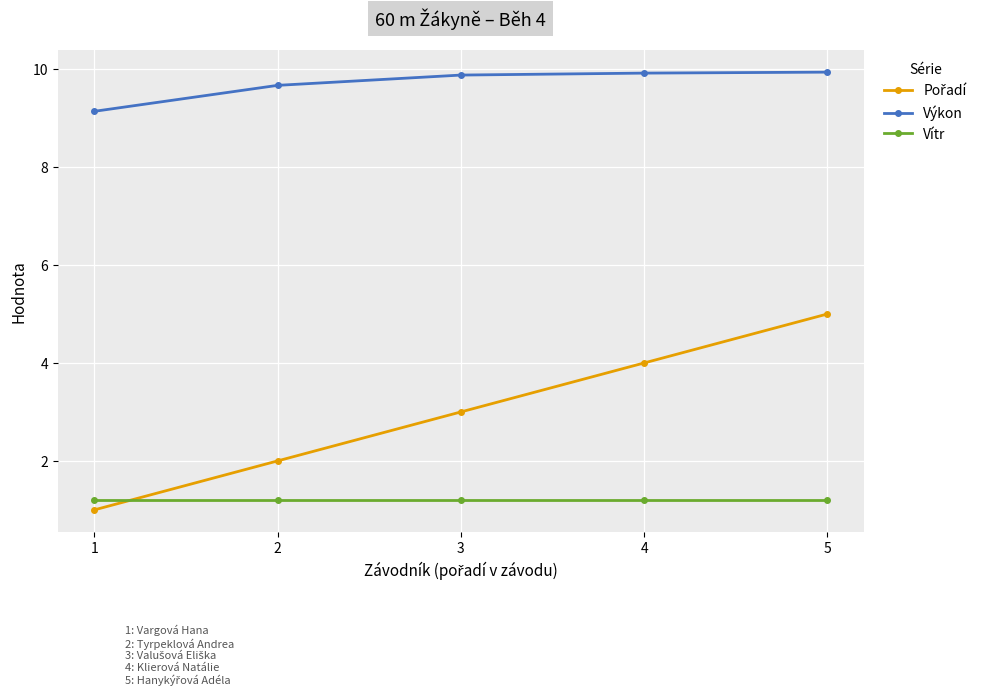

Does the chart display data point markers on the line(s)?

Yes